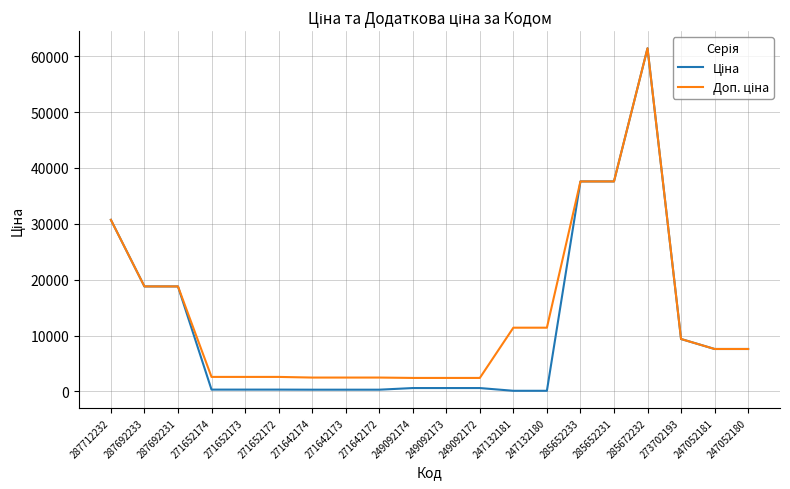

At which category is the sum across all series the highest?

285672232